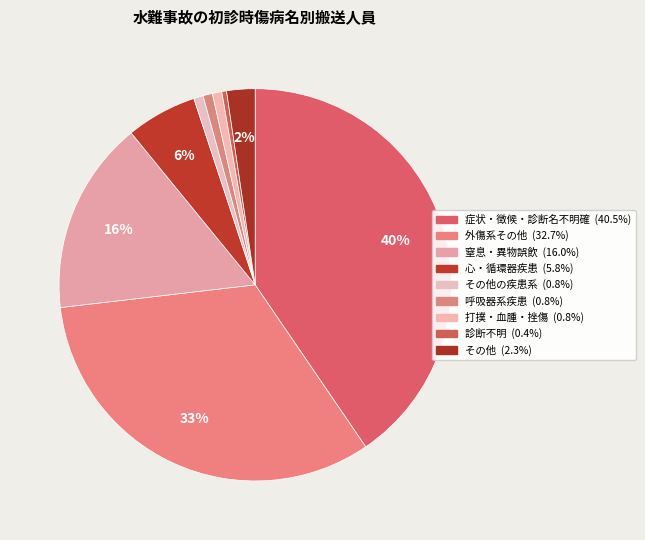

What is the smallest slice in the pie chart?

診断不明